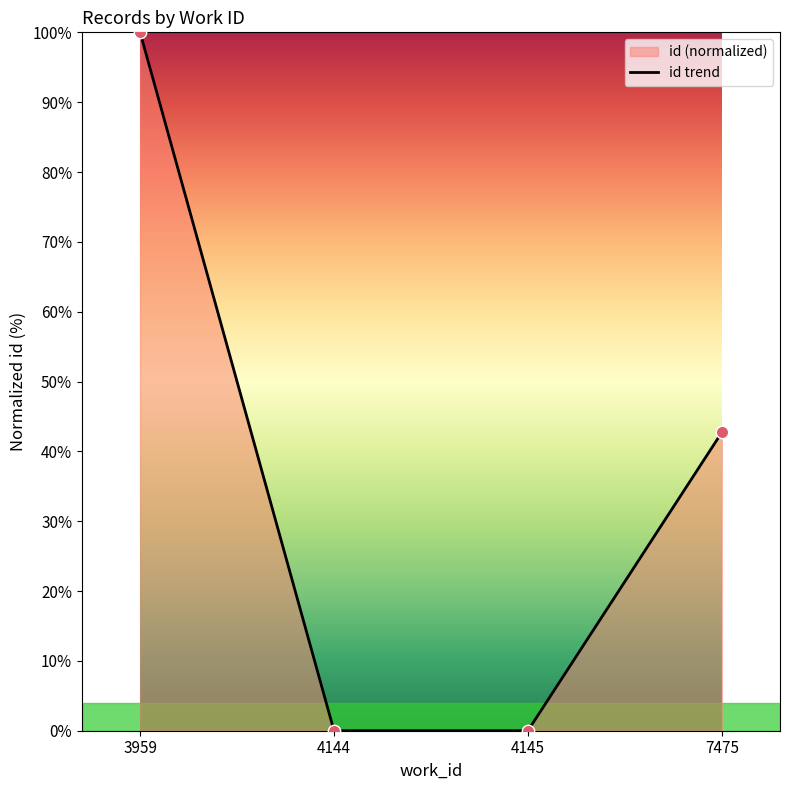

What is the change in value from 3959 to 4145?

-100.0